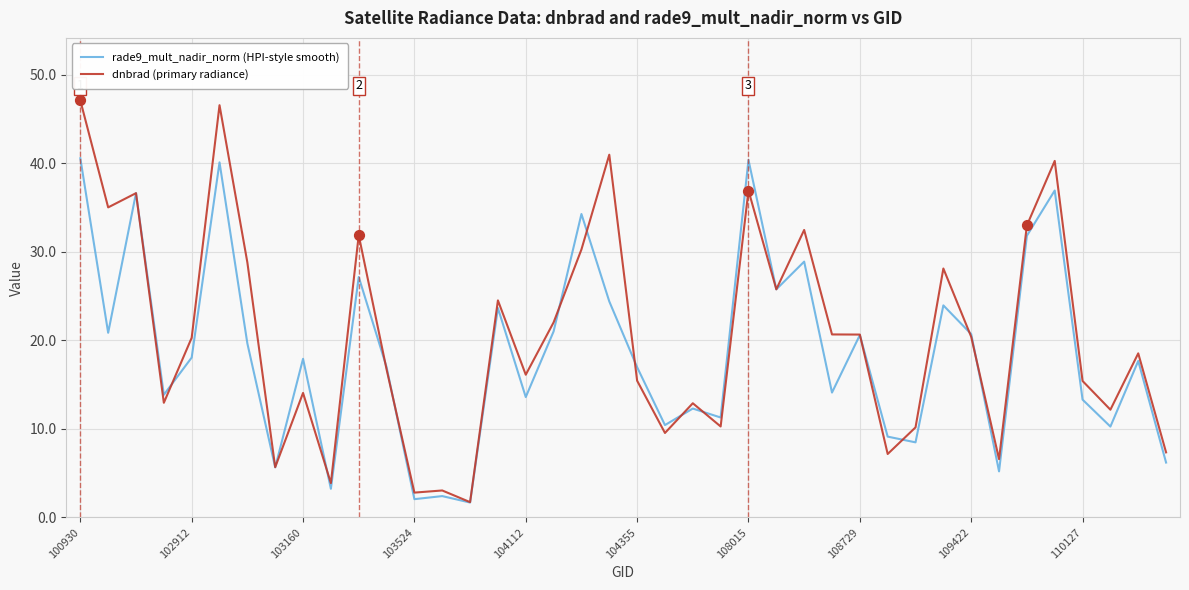

What is the minimum value for rade9_mult_nadir_norm (HPI-style smooth)?

1.7